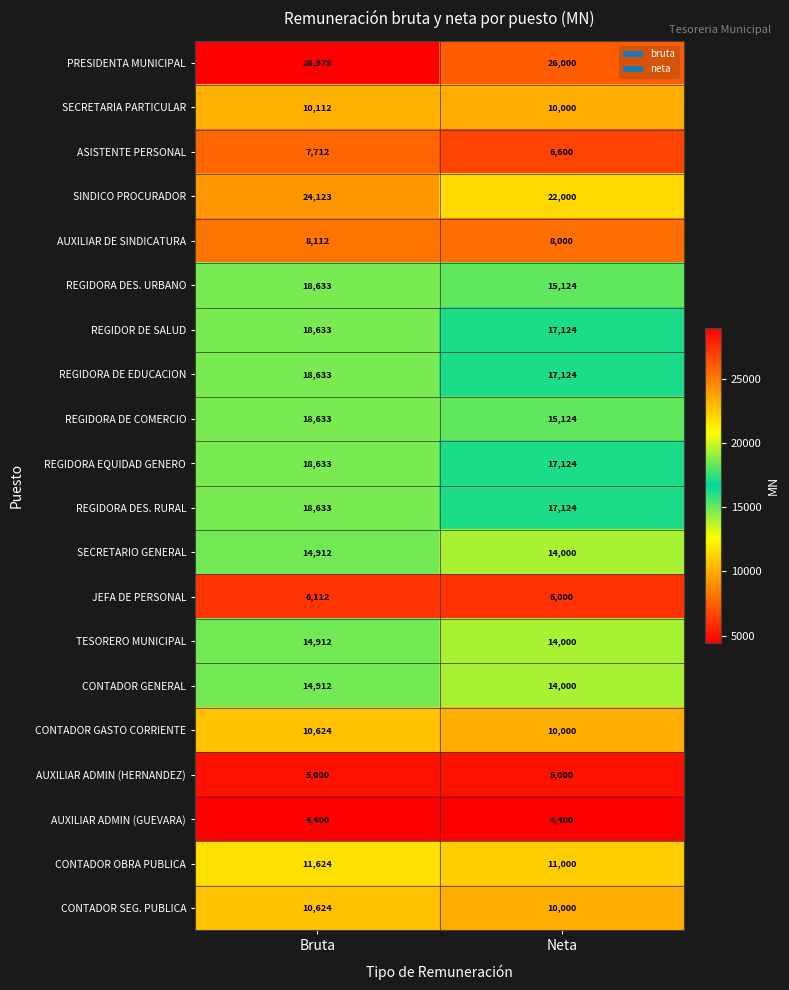

What is the total value across all series at Neta?

259744